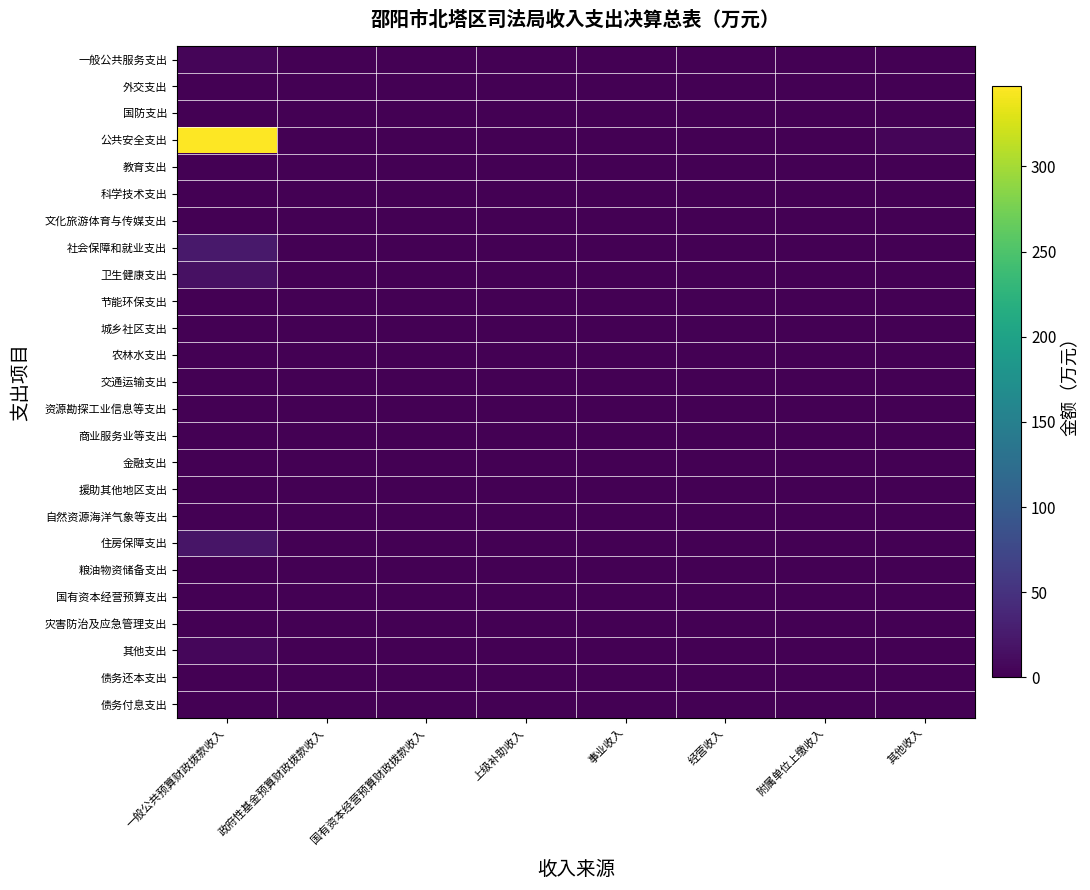

Which category has the lowest value across all series?

政府性基金预算财政拨款收入